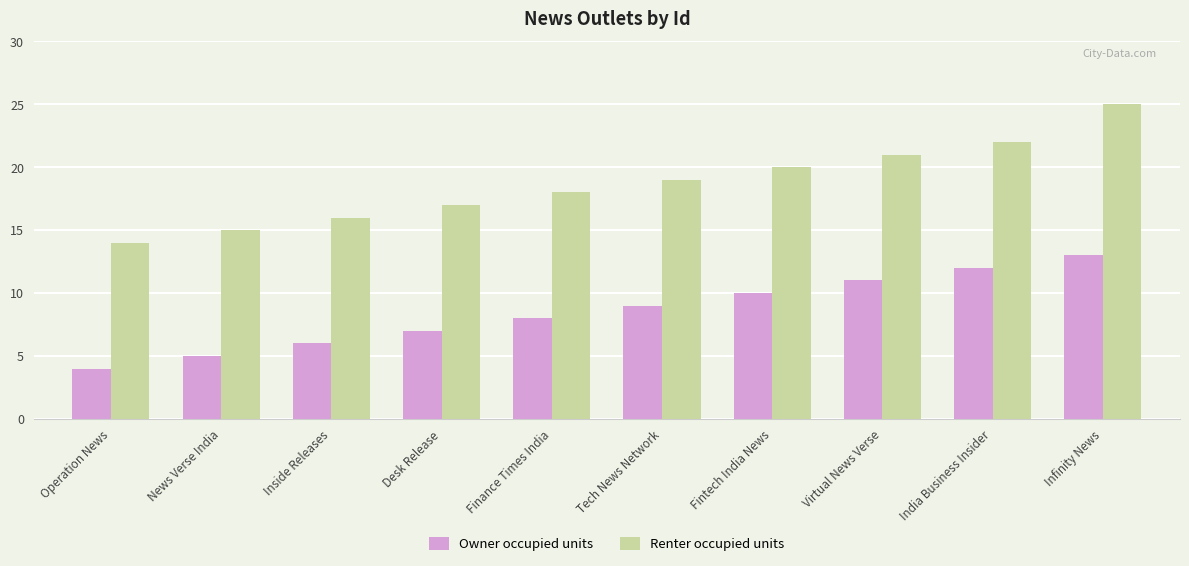

Are the bars grouped side by side (vs. stacked)?

Yes